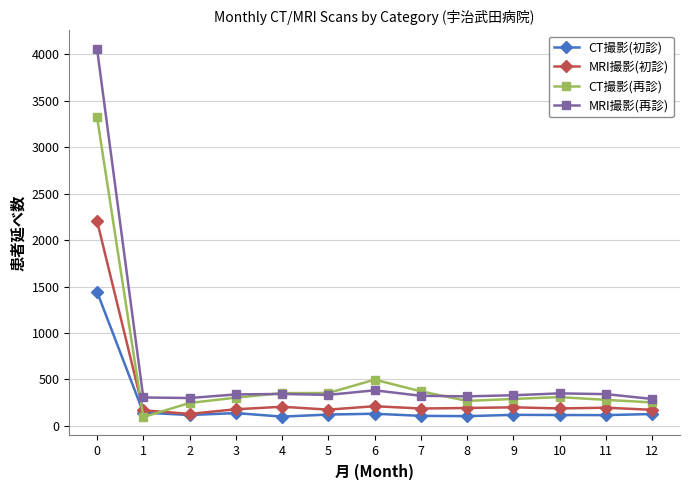

Between 5 and 6, which series saw the biggest shift?

CT撮影(再診)